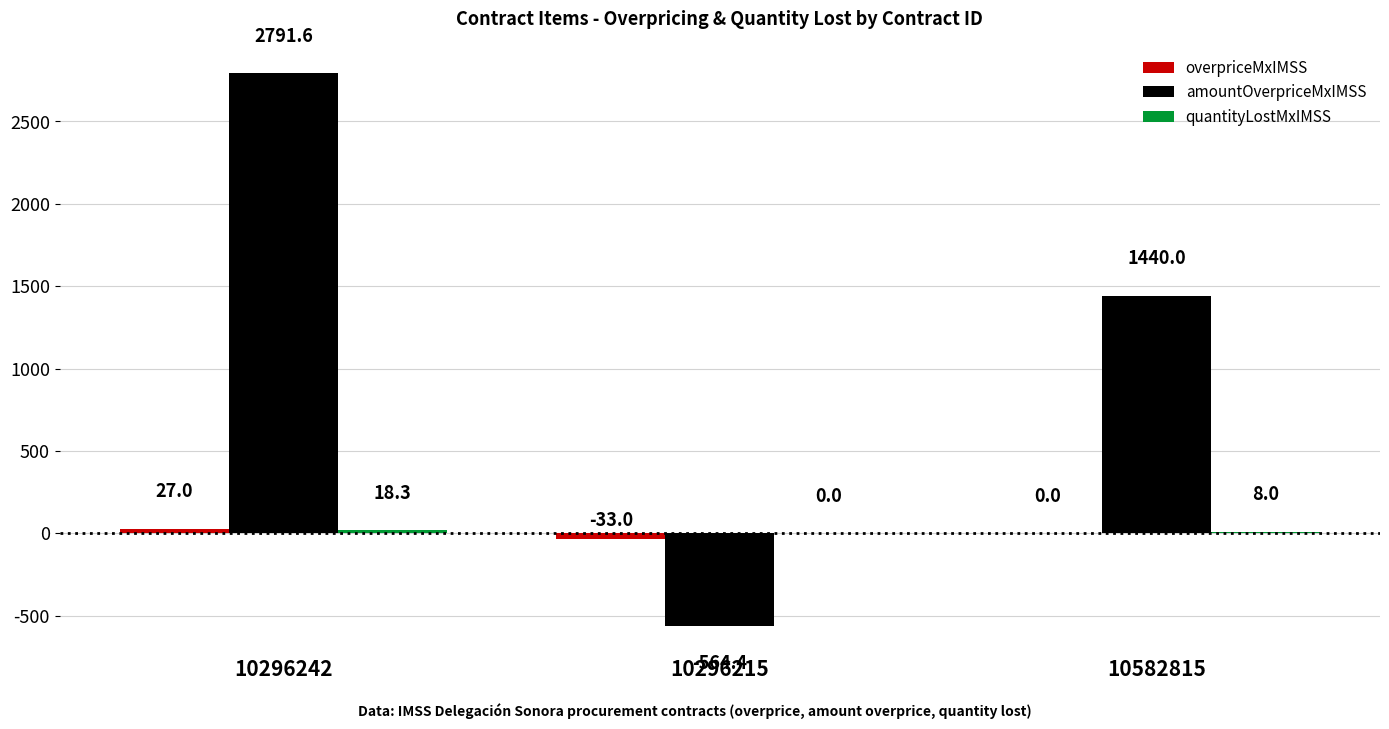

What is the maximum value shown in the chart?

2791.6